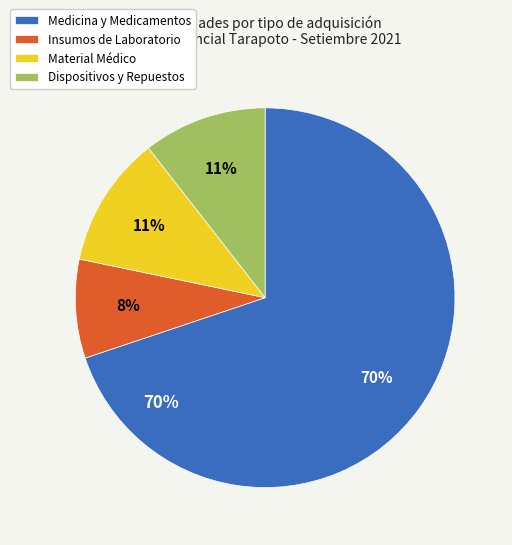

What portion of the pie excludes 18?

99.5%